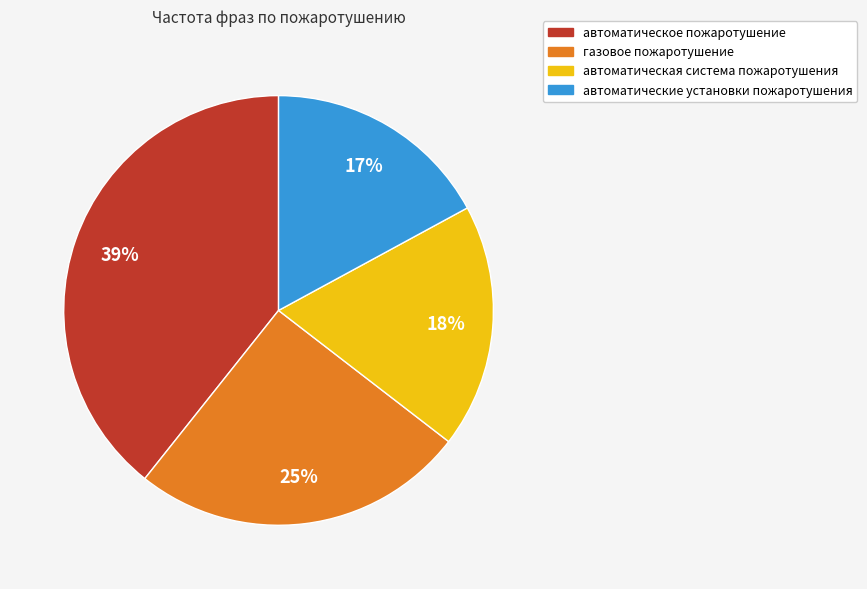

How many slices are in this pie chart?

4